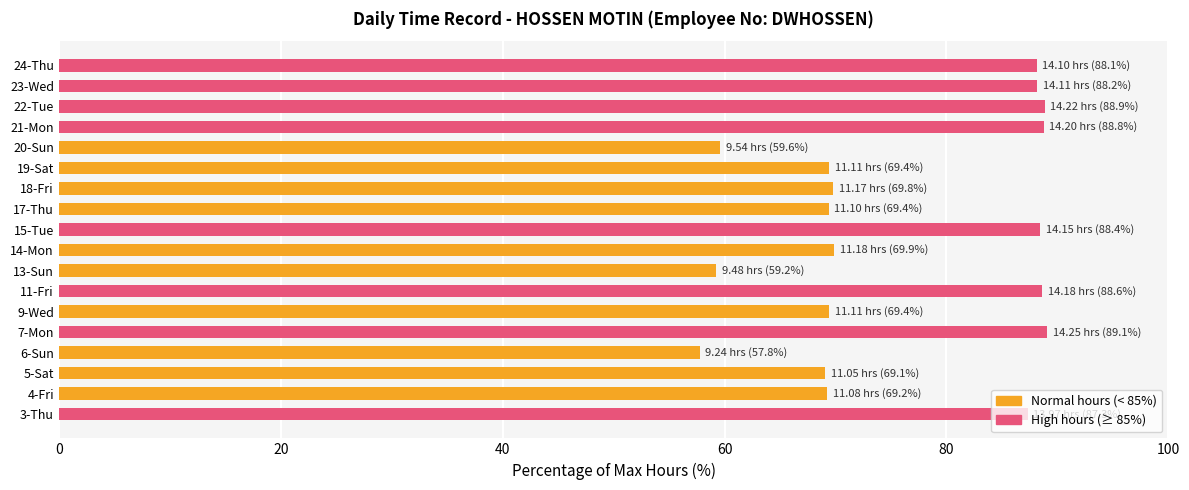

How many distinct data groups are displayed?

1